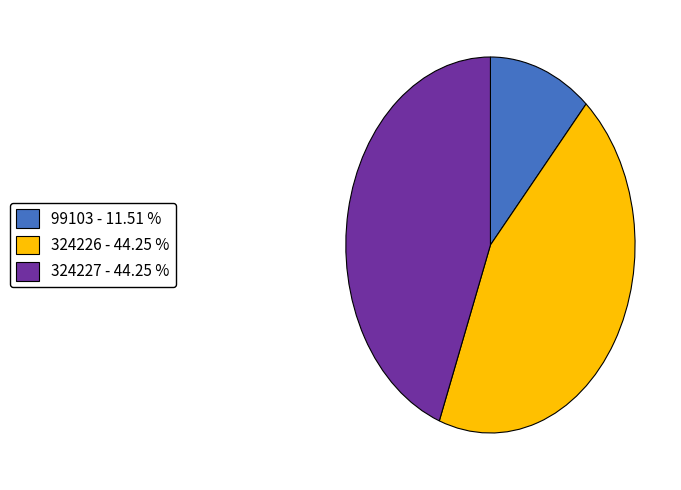

Is the sum of 99103 and 324227 greater than half?

Yes